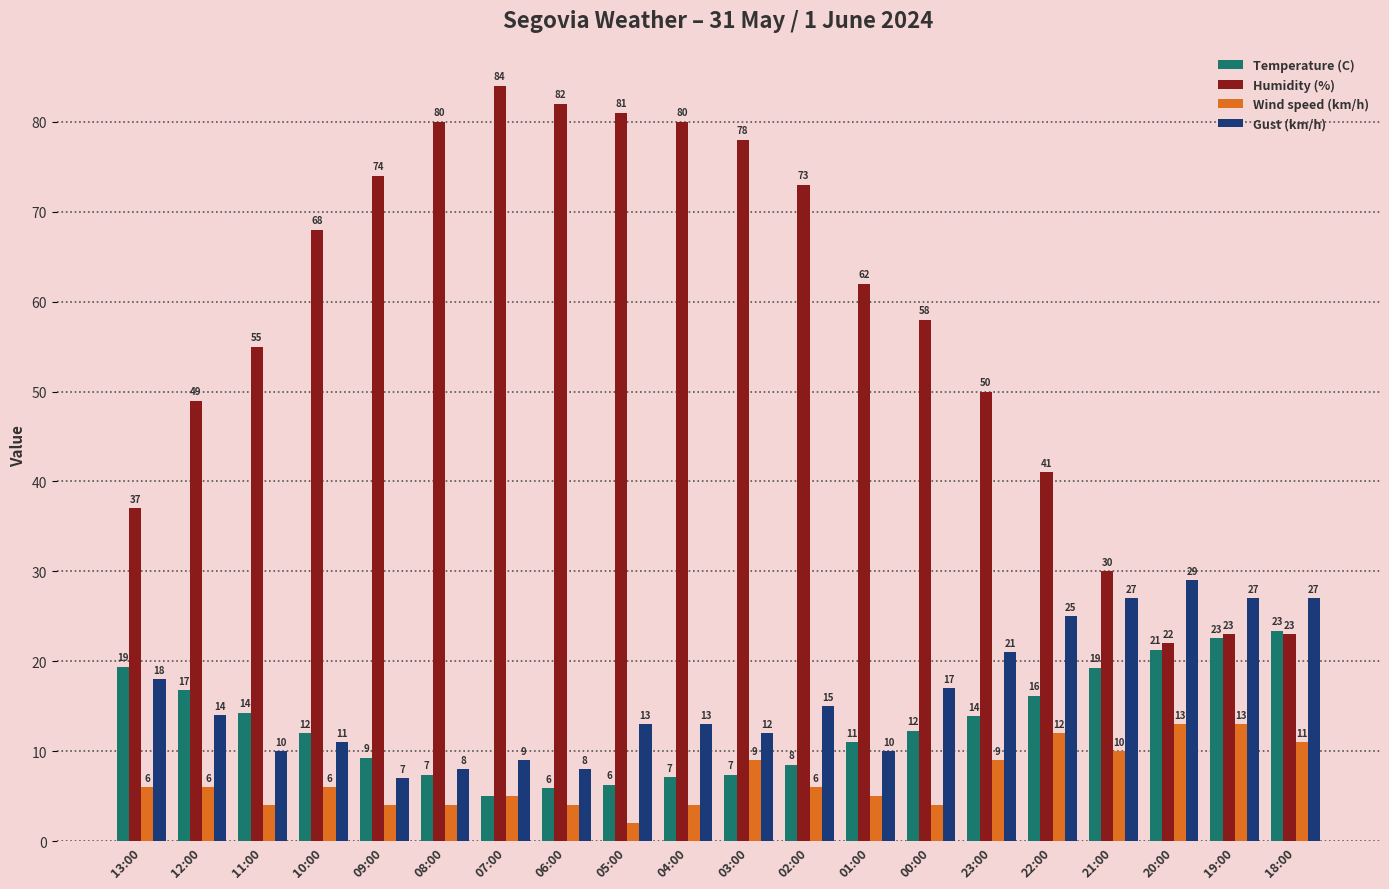

How many series are shown in this chart?

4